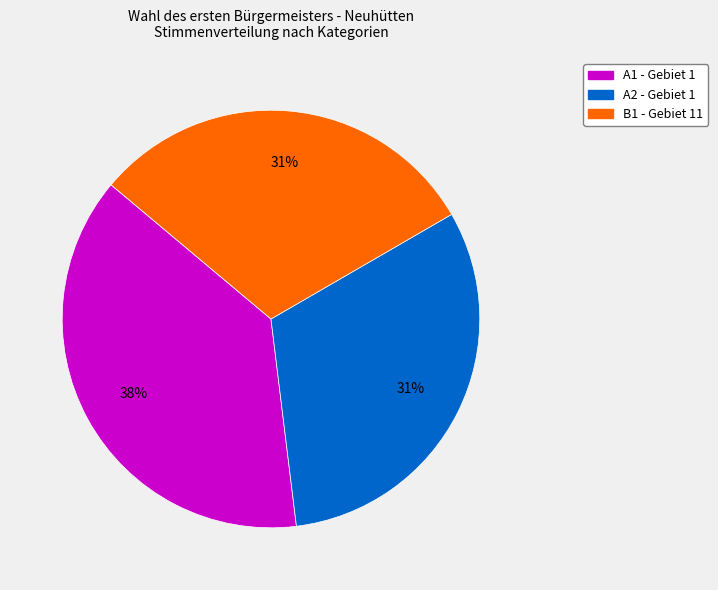

Does any single category account for the majority?

No